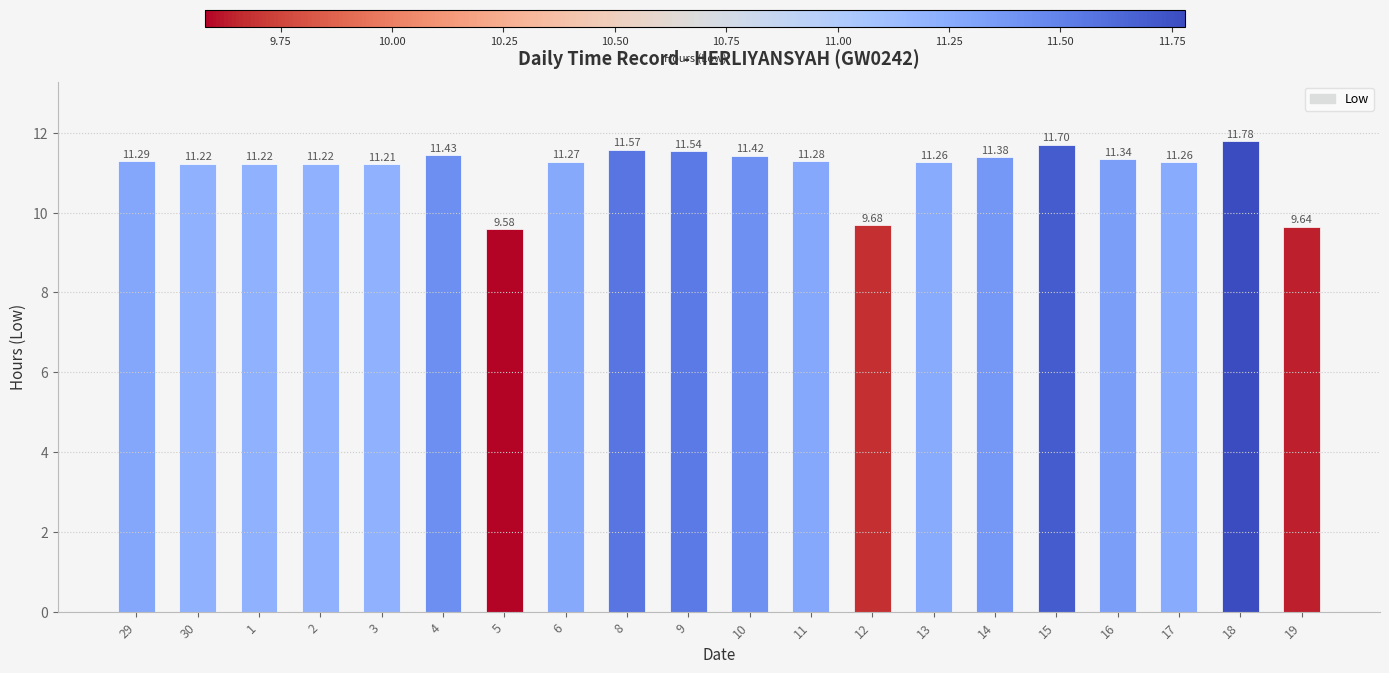

Reading left to right, transcribe all the data shown in this chart.

29=11.3	30=11.2	1=11.2	2=11.2	3=11.2	4=11.4	5=9.6	6=11.3	8=11.6	9=11.5	10=11.4	11=11.3	12=9.7	13=11.3	14=11.4	15=11.7	16=11.3	17=11.3	18=11.8	19=9.6